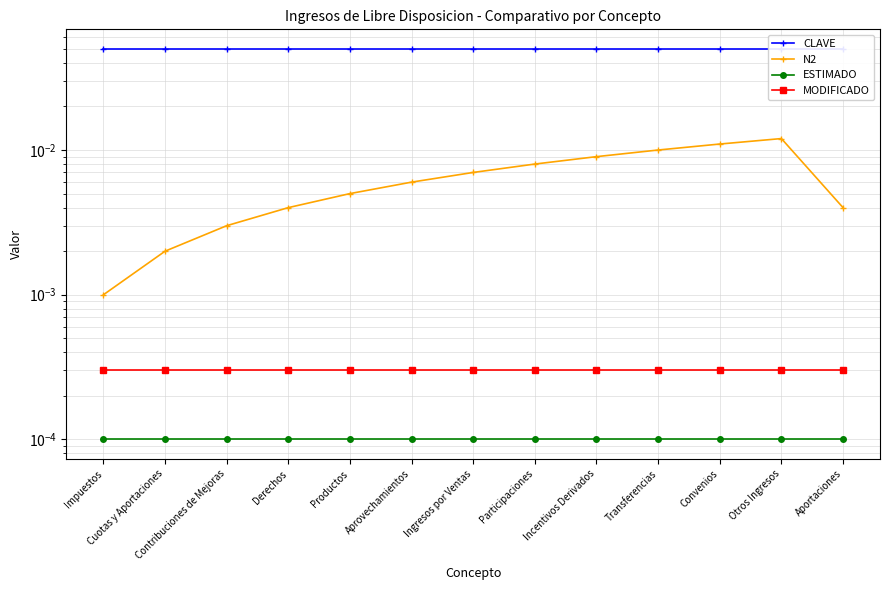

Rank the series by their maximum value, from highest to lowest.

CLAVE, N2, MODIFICADO, ESTIMADO